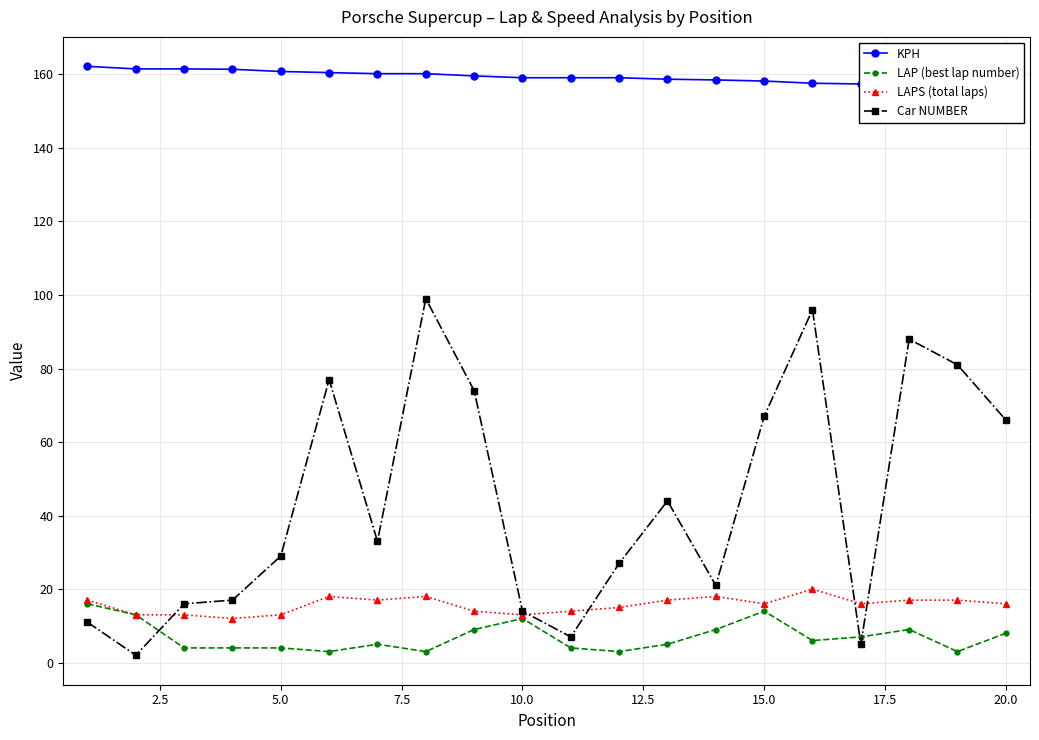

Is this an area chart (filled region under the line)?

No